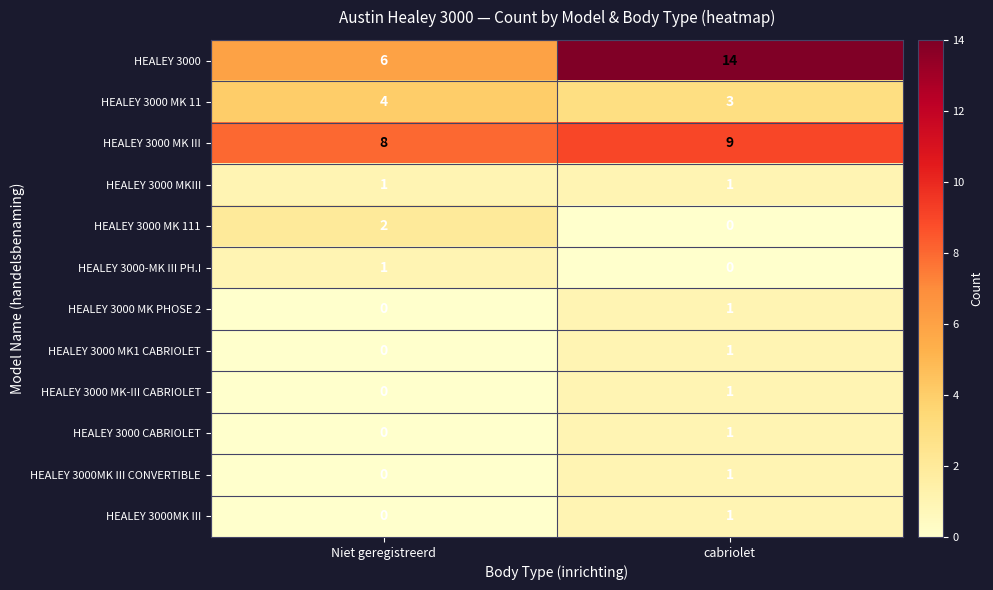

Which series has the largest range (max minus min)?

HEALEY 3000